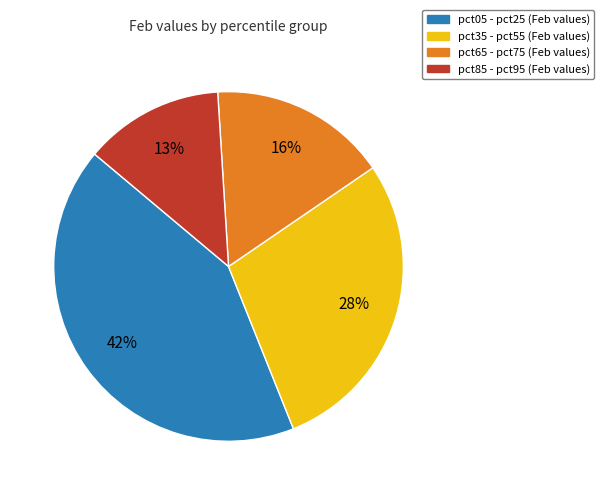

How many slices are in this pie chart?

4